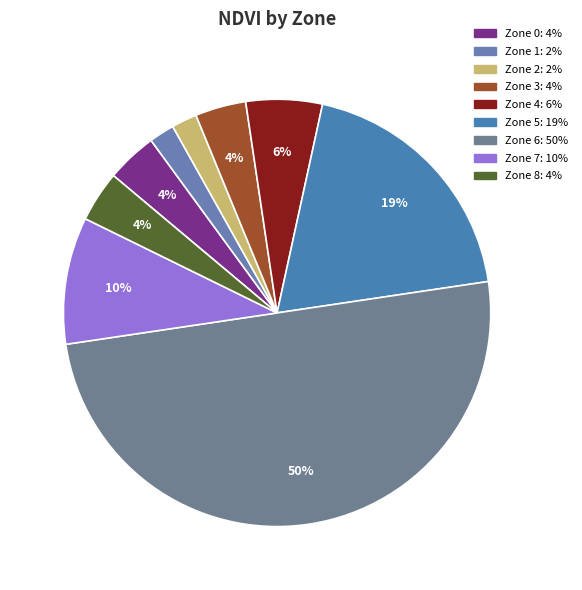

Does Zone 6 represent more than half of the total?

No